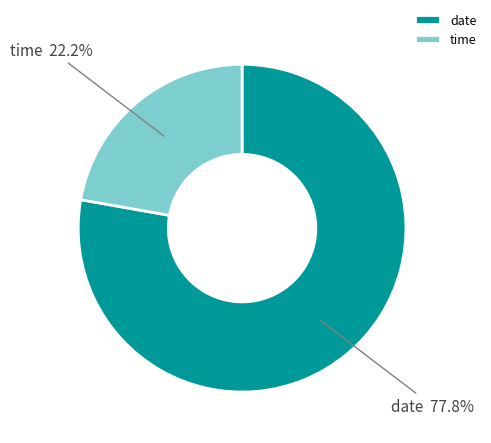

Does time represent more than half of the total?

No